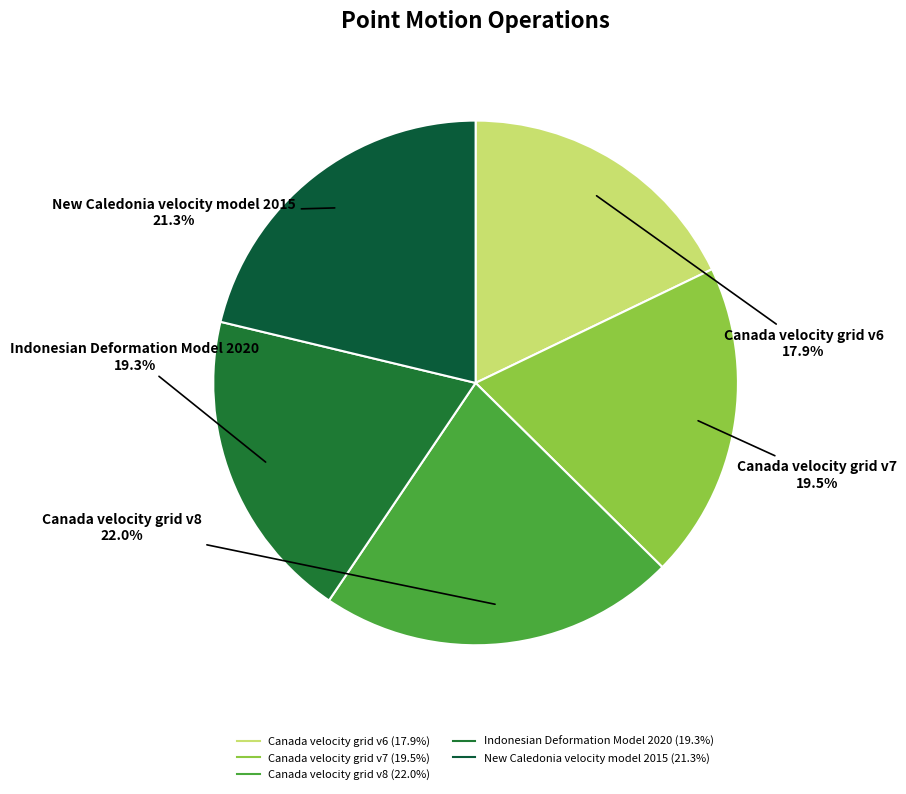

Is it true that New Caledonia velocity model 2015 is 27% of the pie?

False